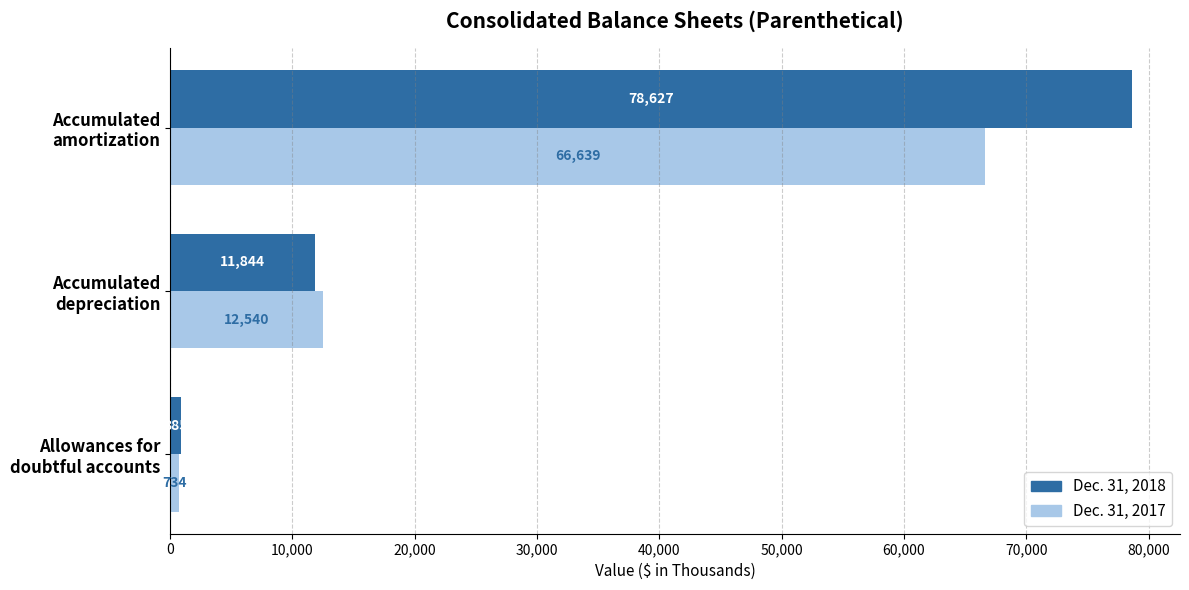

What is the smallest value displayed?

734